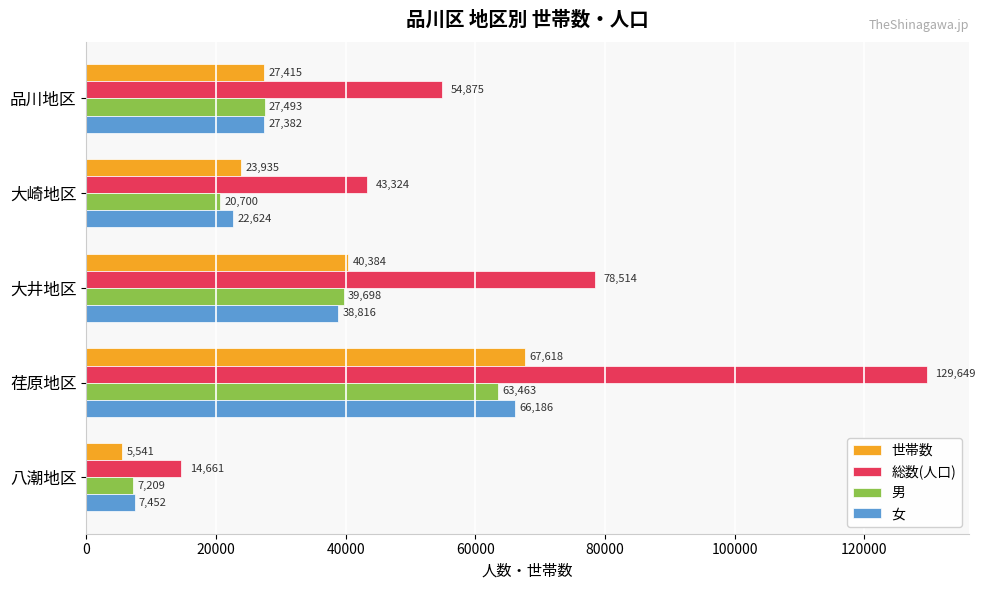

What value does the 総数(人口) series have at 品川地区?

54875